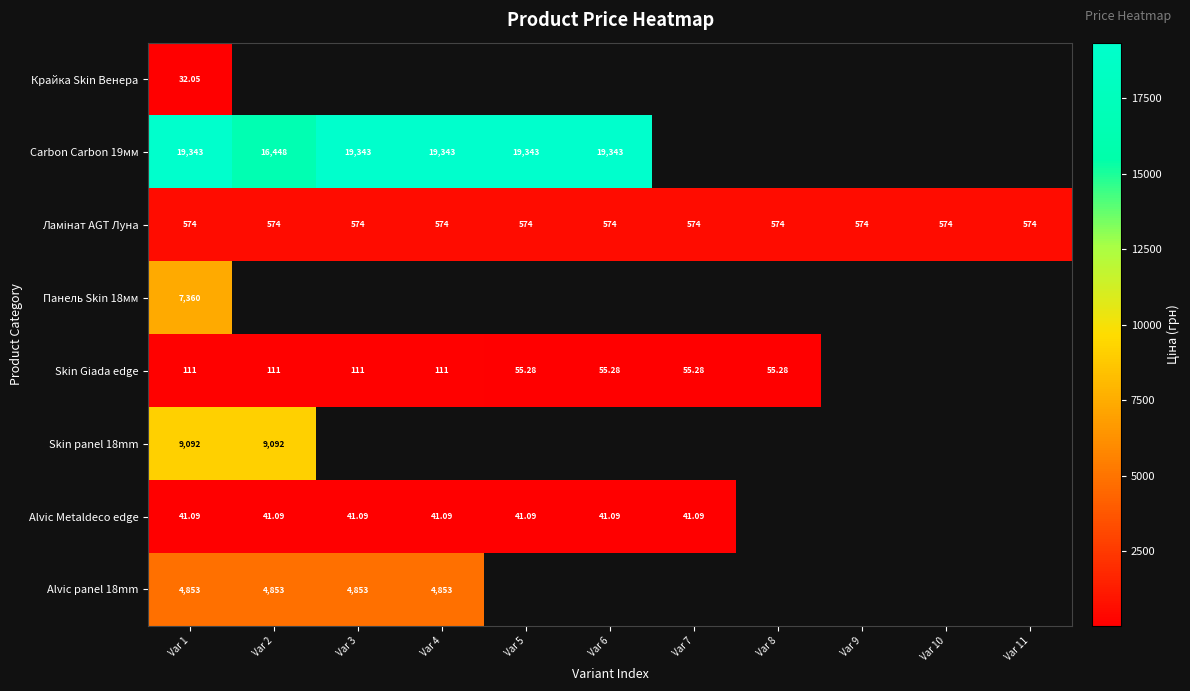

List the labels in order of Skin Giada edge value, smallest first.

Var 5, Var 6, Var 7, Var 8, Var 9, Var 10, Var 11, Var 1, Var 2, Var 3, Var 4